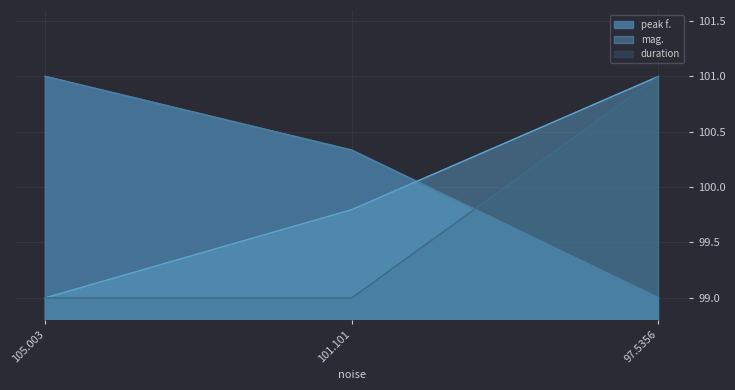

Which label corresponds to the largest value in the chart?

105.003